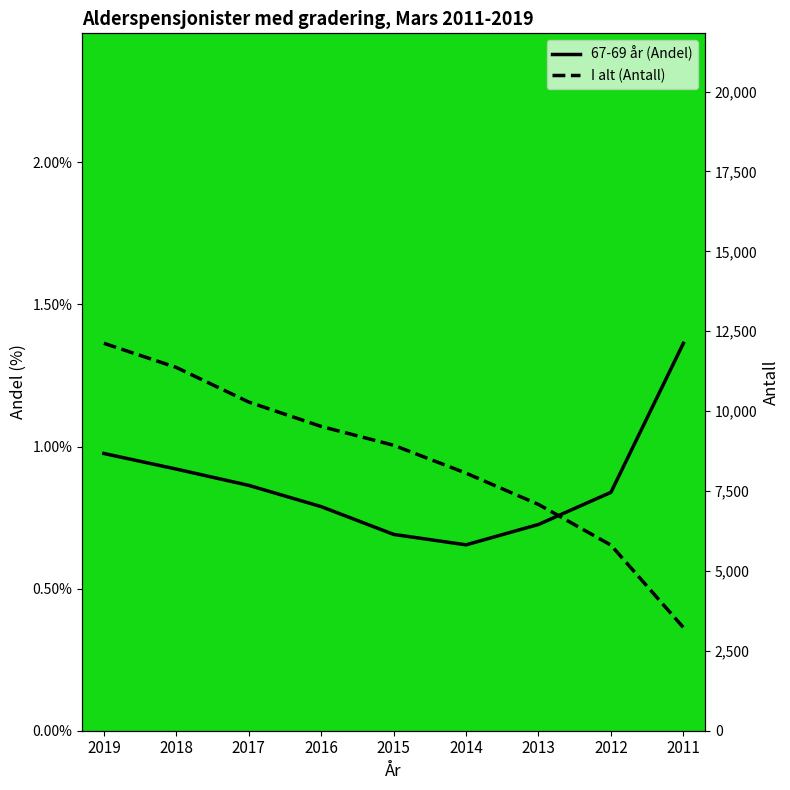

What is the value of the I alt (Antall) point at the 1st from the left?

12124.0